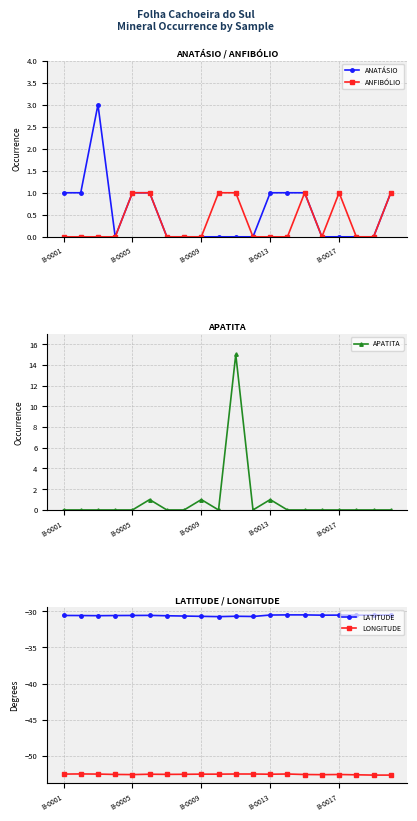

What is the highest value of the ANATÁSIO series?

3